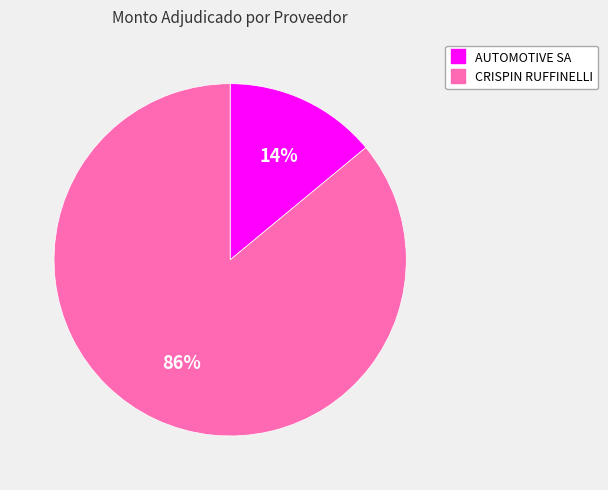

Does any single category account for the majority?

Yes